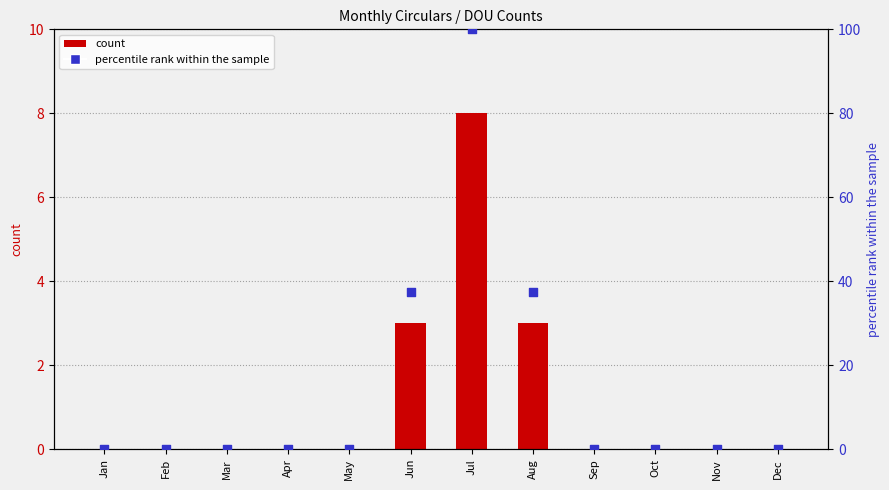

At how many categories does at least one series exceed 76?

1